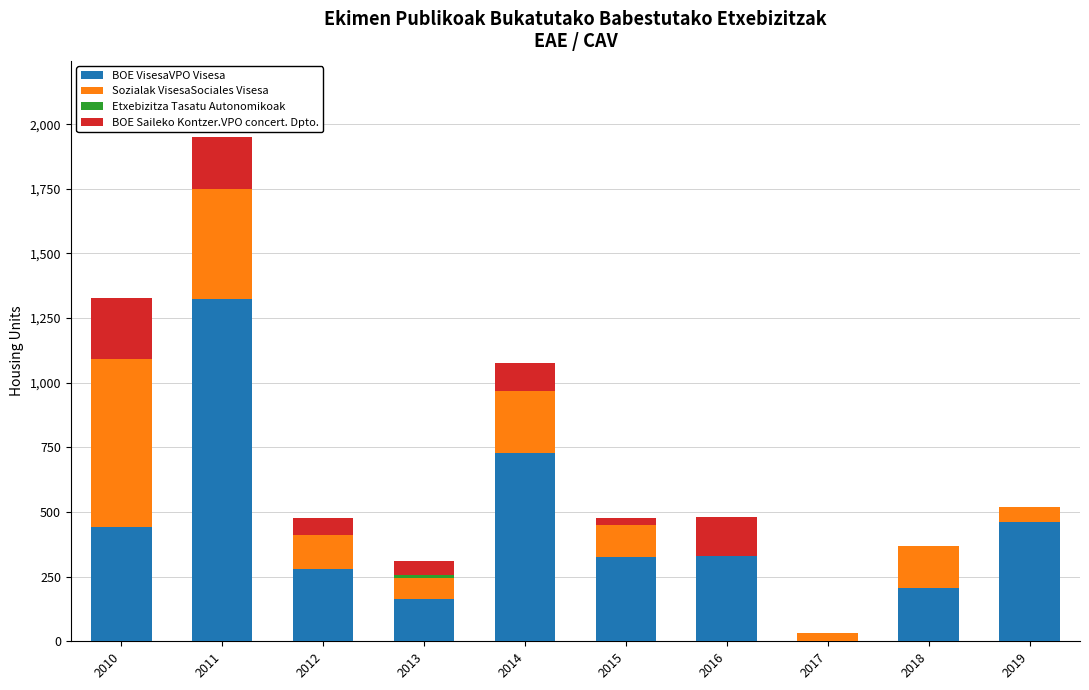

Count the number of categories in the chart.

10